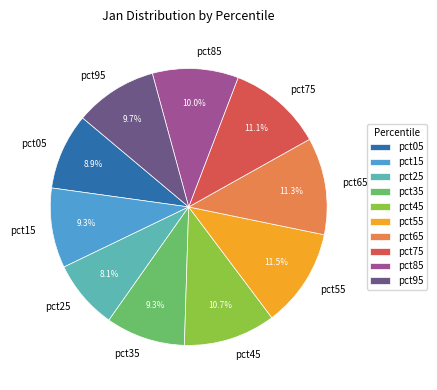

Does pct55 account for over 50% of the chart?

No